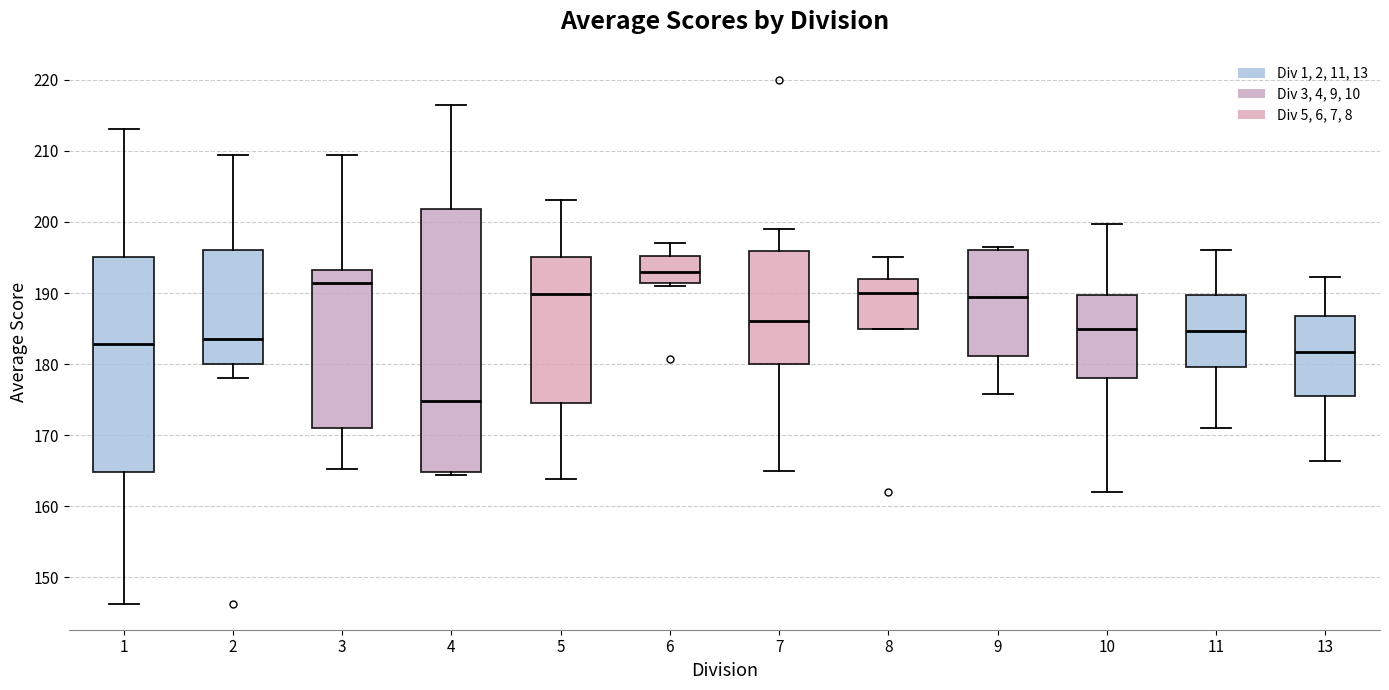

Reading left to right, read every box against the y-axis: the position of its median line, the range the box covers, and the ends of its whiskers. The values are not printed on the chart, so give them approximately, as read against the axis.

1: median 183, box 165 to 195, whiskers 146 to 213
2: median 183, box 180 to 196, whiskers 178 to 209
3: median 191, box 171 to 193, whiskers 165 to 209
4: median 175, box 165 to 202, whiskers 164 to 216
5: median 190, box 175 to 195, whiskers 164 to 203
6: median 193, box 191 to 195, whiskers 191 (just below the box's lower edge) to 197
7: median 186, box 180 to 196, whiskers 165 to 199
8: median 190, box 185 to 192, whiskers 185 to 195
9: median 189, box 181 to 196, whiskers 176 to 197
10: median 185, box 178 to 190, whiskers 162 to 200
11: median 185, box 180 to 190, whiskers 171 to 196
13: median 182, box 175 to 187, whiskers 166 to 192